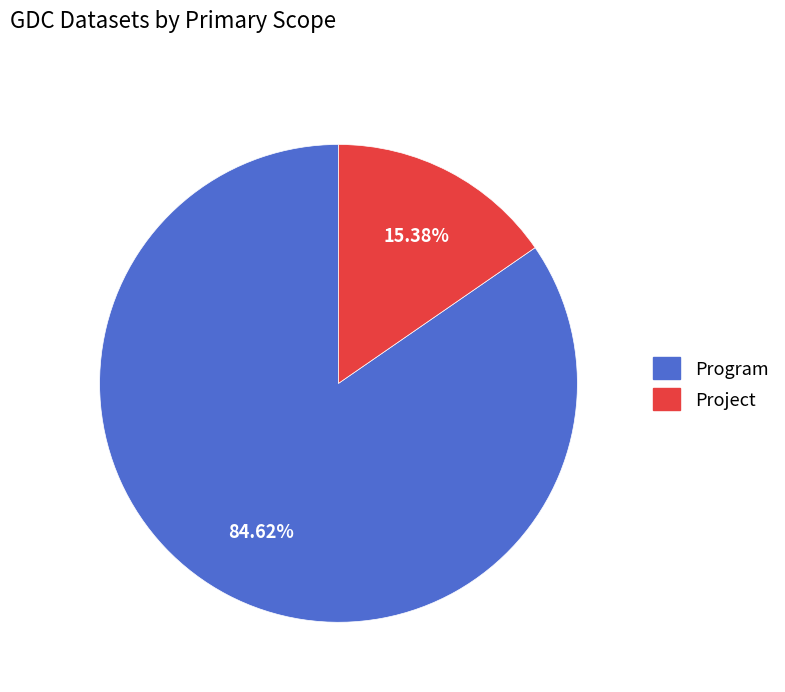

What is the smallest slice in the pie chart?

Project